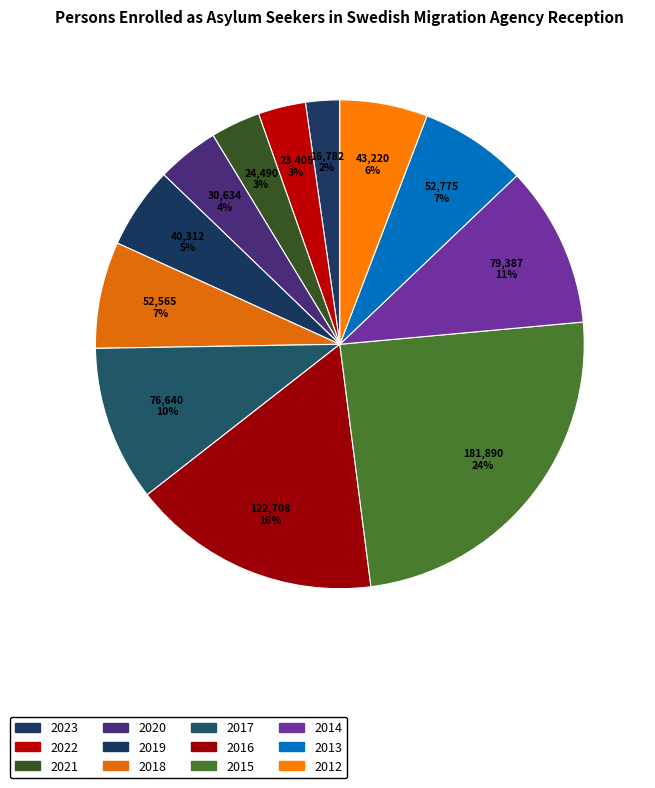

What is the change in value from 2019 to 2013?

+12463